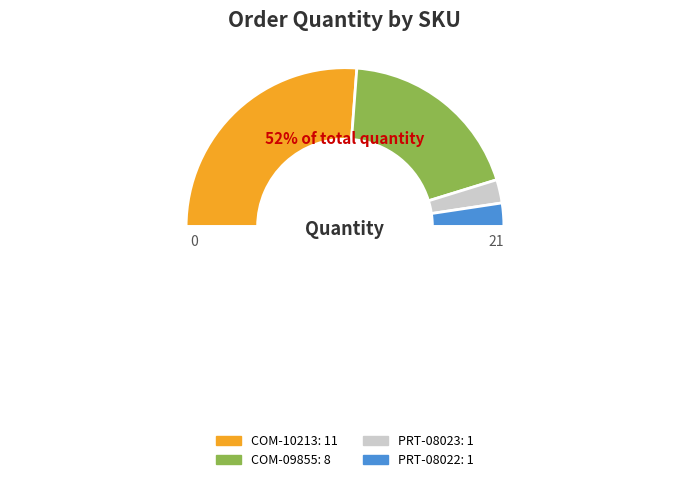

Between COM-09855 and PRT-08022, which is larger?

COM-09855